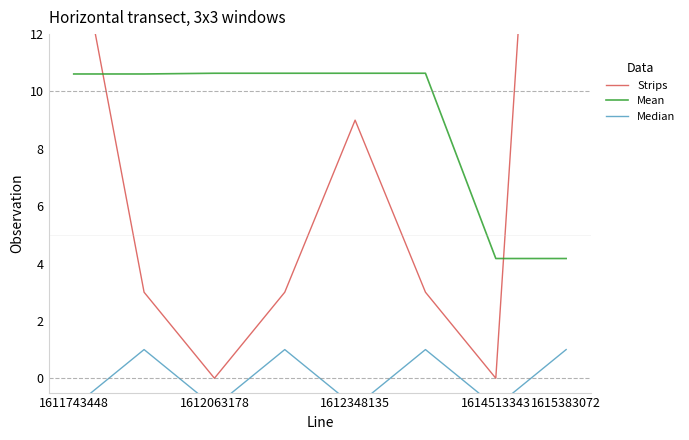

How many Median values are between -1 and 1?

8